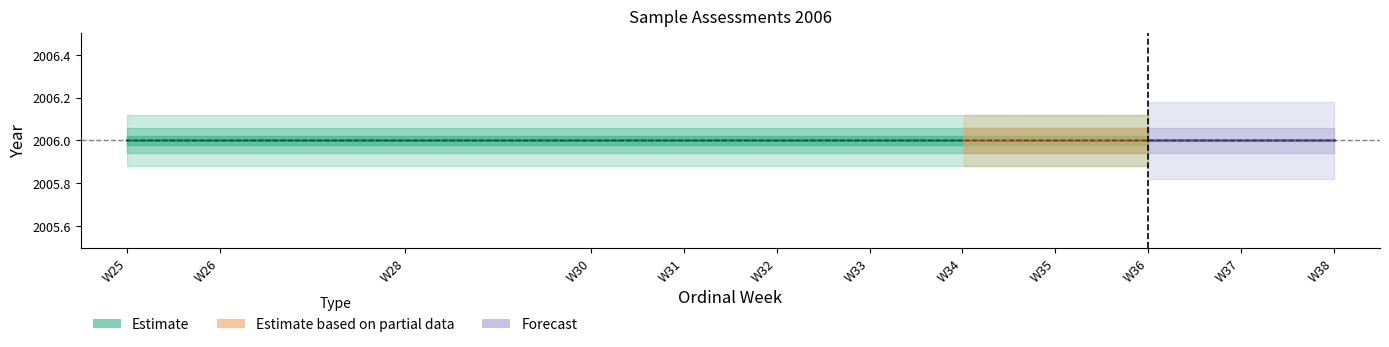

True or false: year and ordinal_week cross at least once.

False